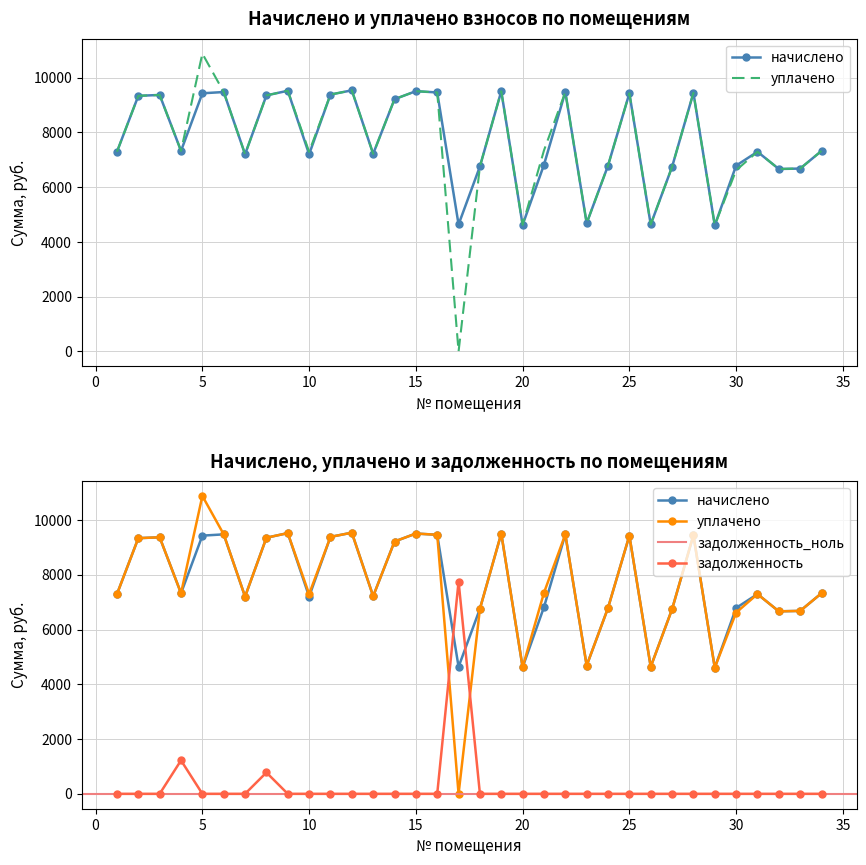

Which category has the lowest value in the задолженность series?

1